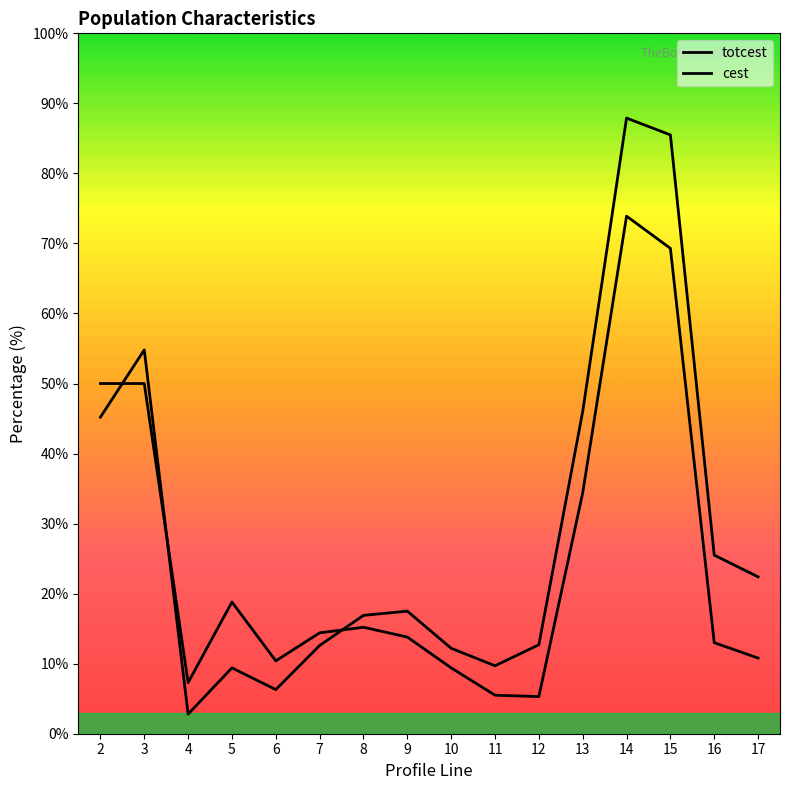

How many intersections are there between cest and totcest?

3